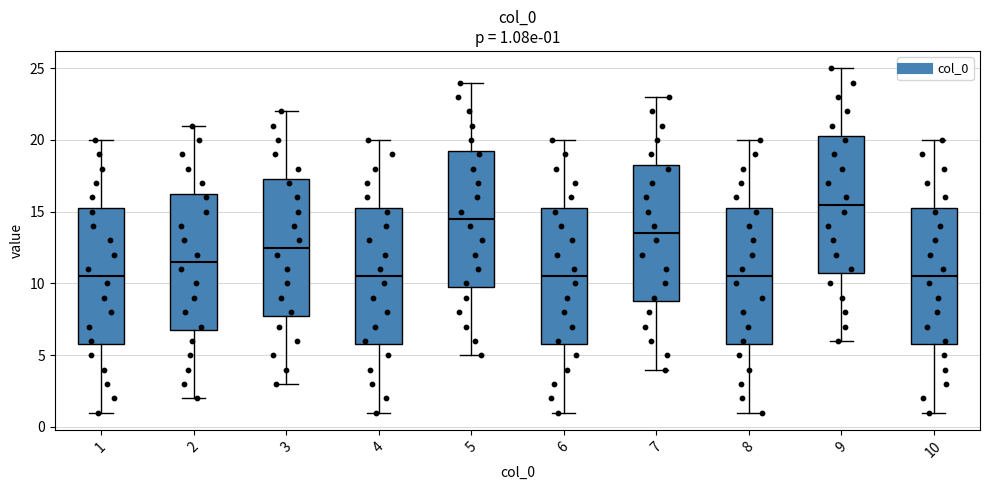

Which box has the highest median line?

9